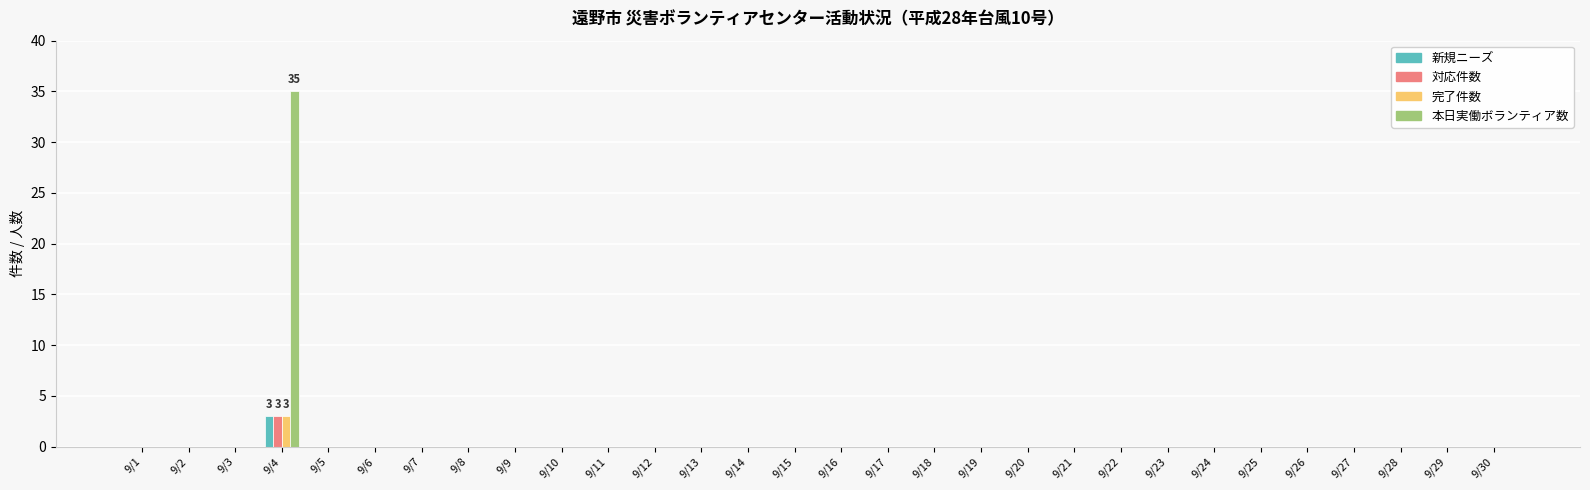

At which category is the sum across all series the highest?

9/4